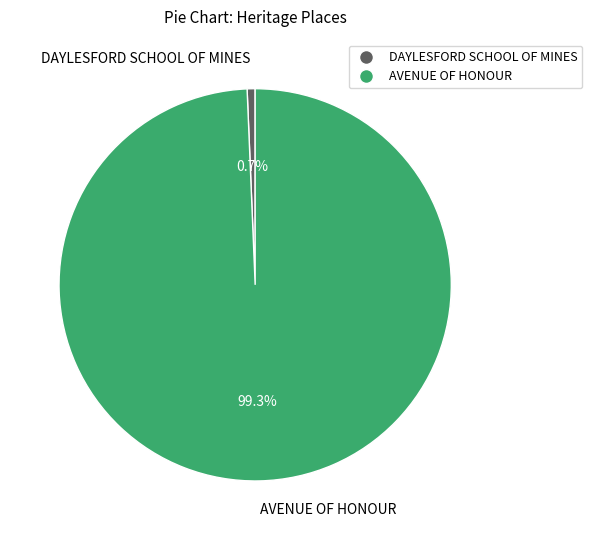

How many segments does this pie chart have?

2